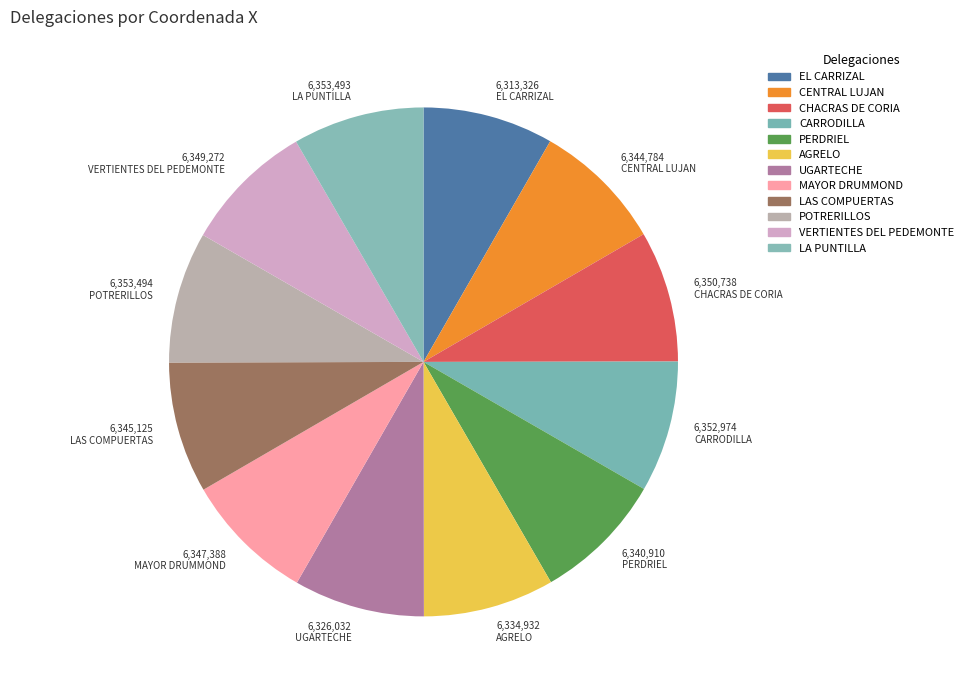

What is the largest slice in the pie chart?

DELEGACION POTRERILLOS